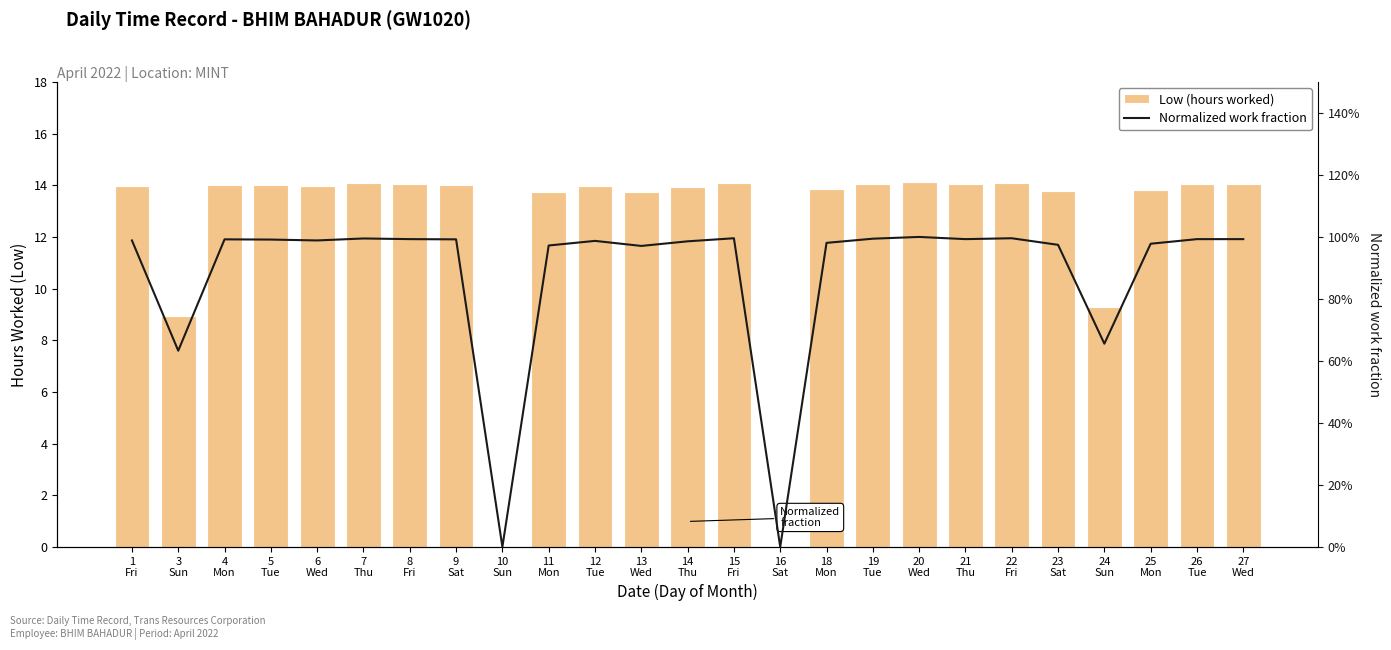

Which category has the highest value across all series?

20
Wed